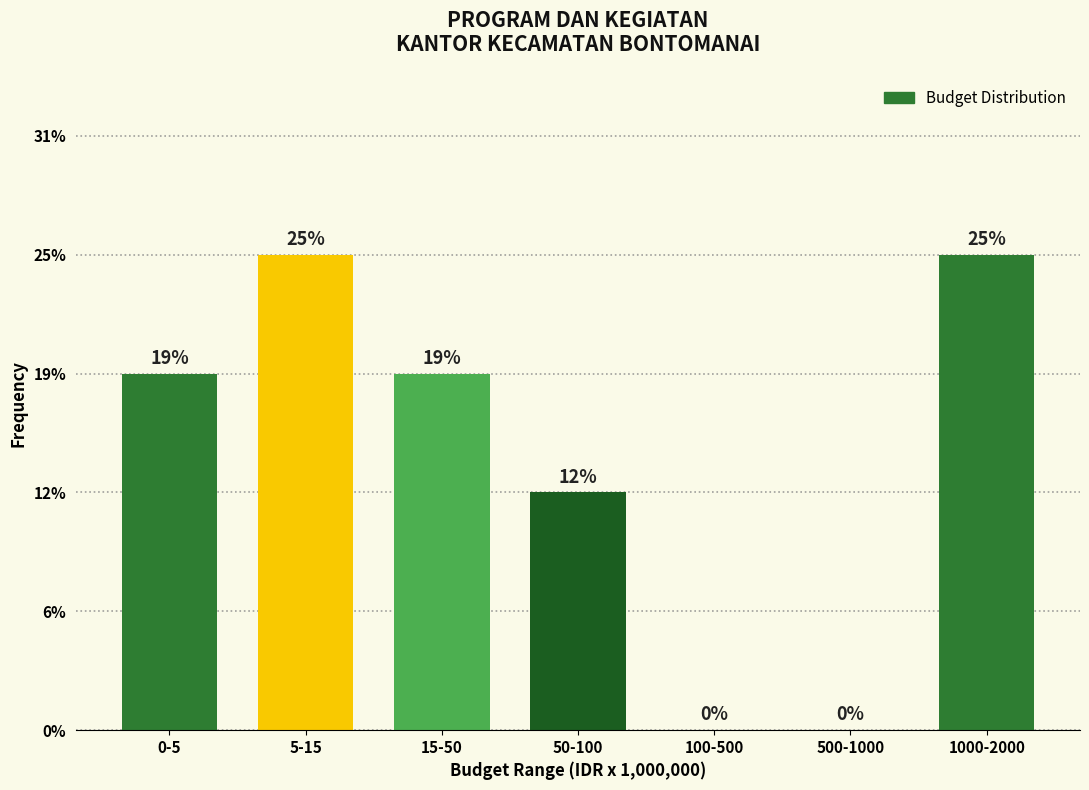

Are the bars horizontal?

No